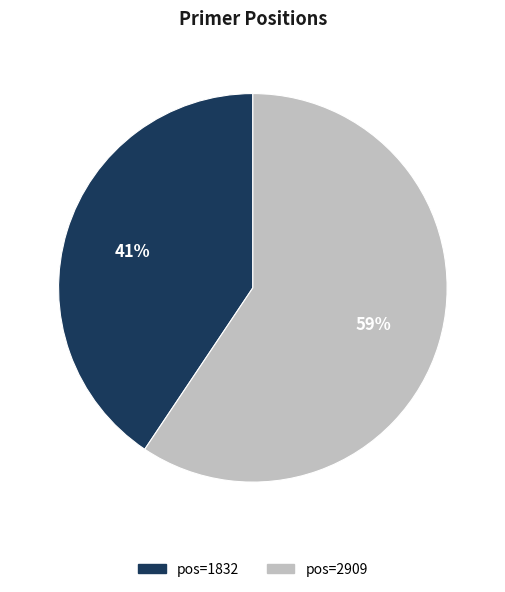

How many slices are in this pie chart?

2